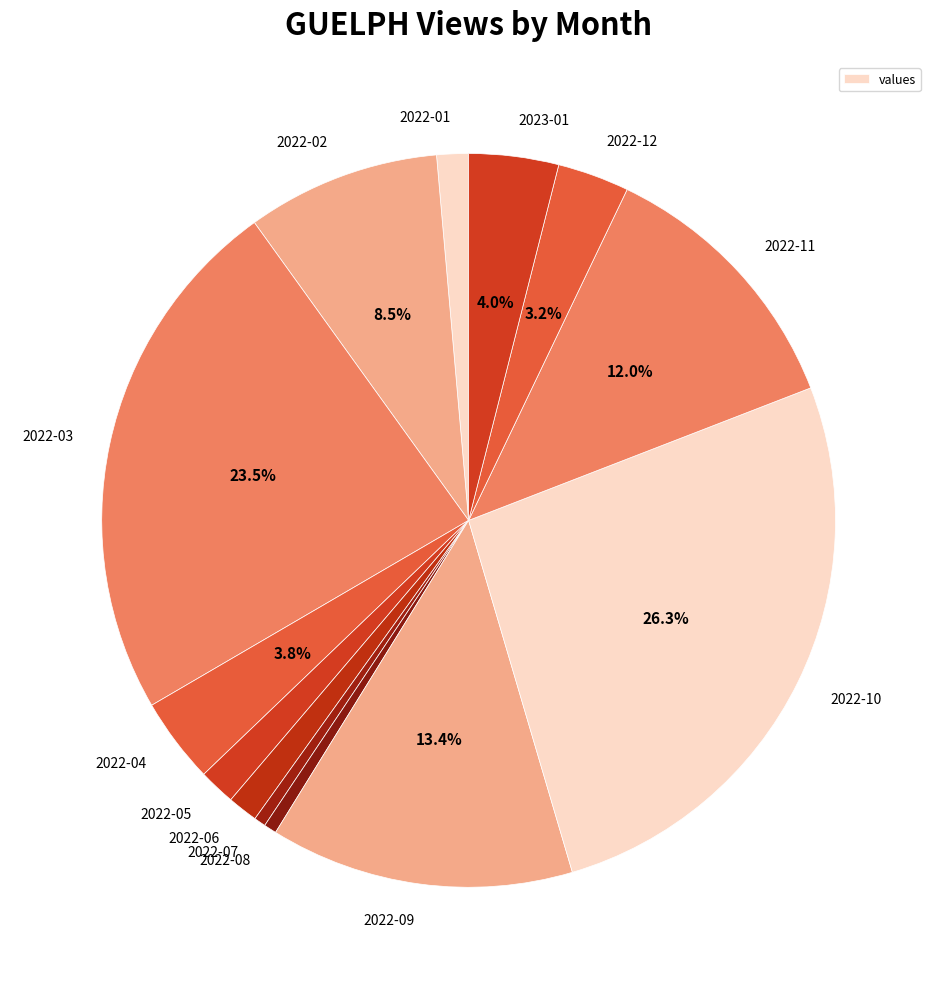

Approximately how many times larger is the value at 2022-05 compared to 2022-07?

3.1